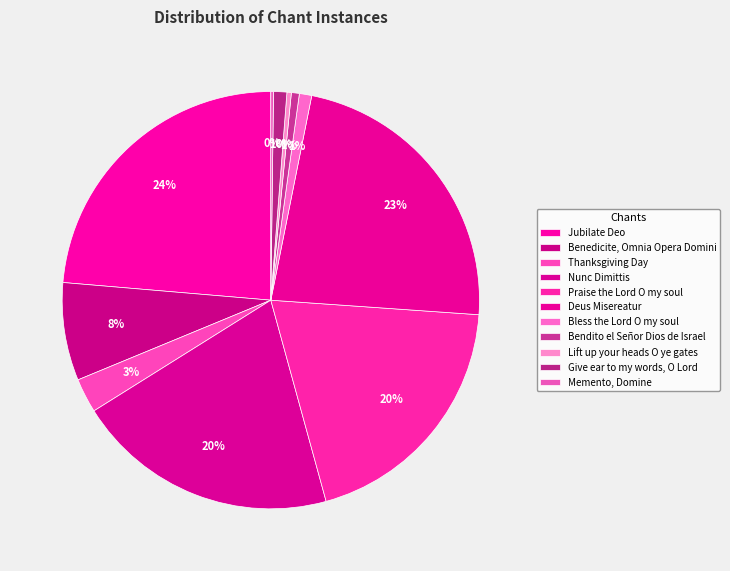

To the nearest percent, what portion does Jubilate Deo represent?

24%